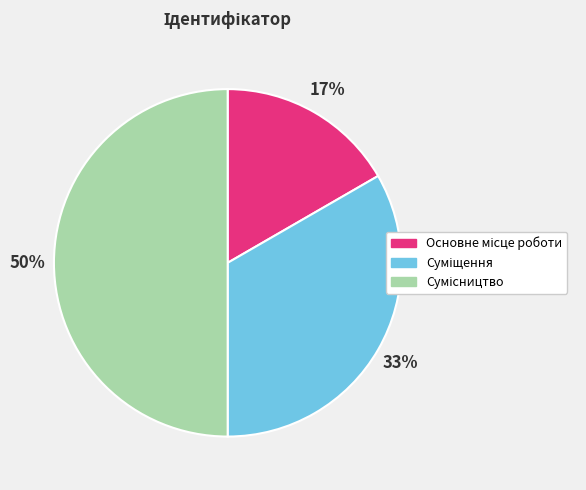

To the nearest percent, what is the difference between the largest and smallest slice percentages?

33%